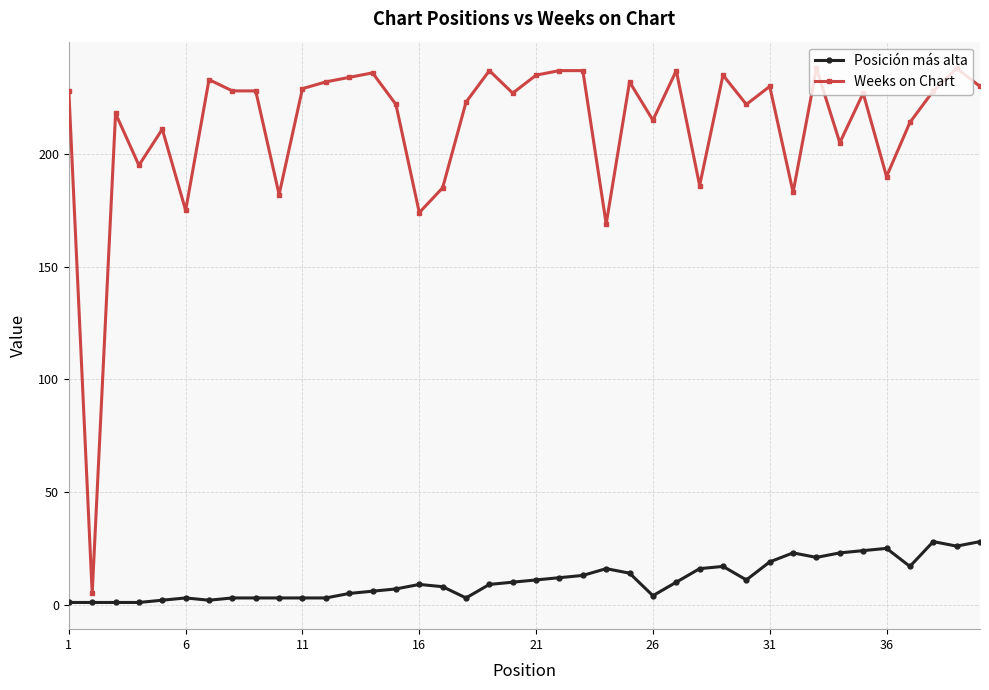

Rank the series by their maximum value, from lowest to highest.

Posición más alta, Weeks on Chart